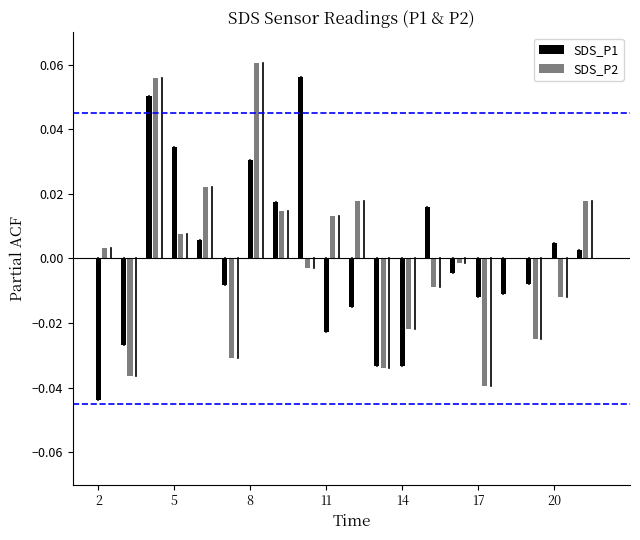

List the series in order of their peak value, lowest first.

SDS_P1, SDS_P2